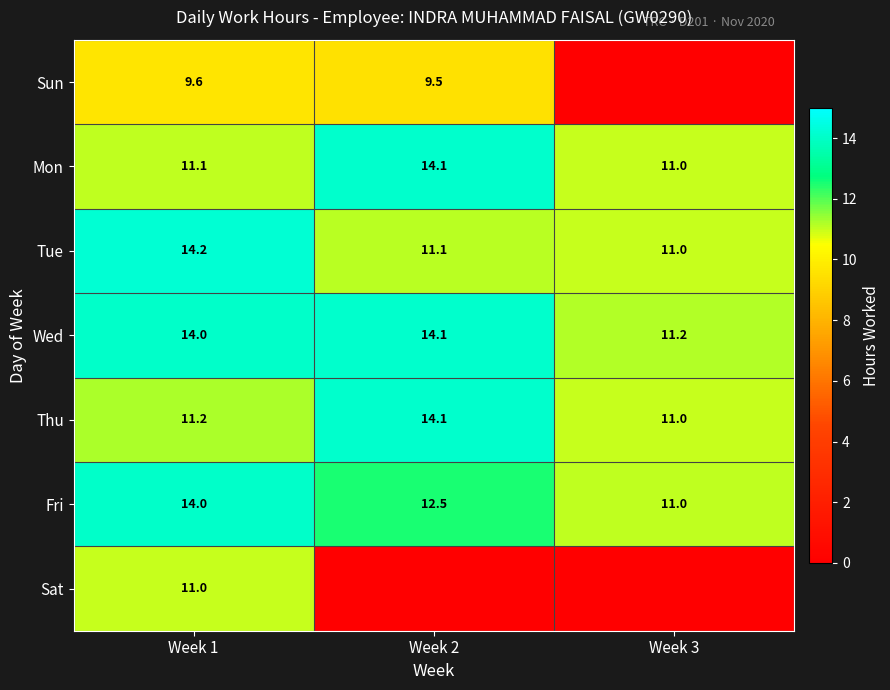

Count the number of categories in the chart.

3